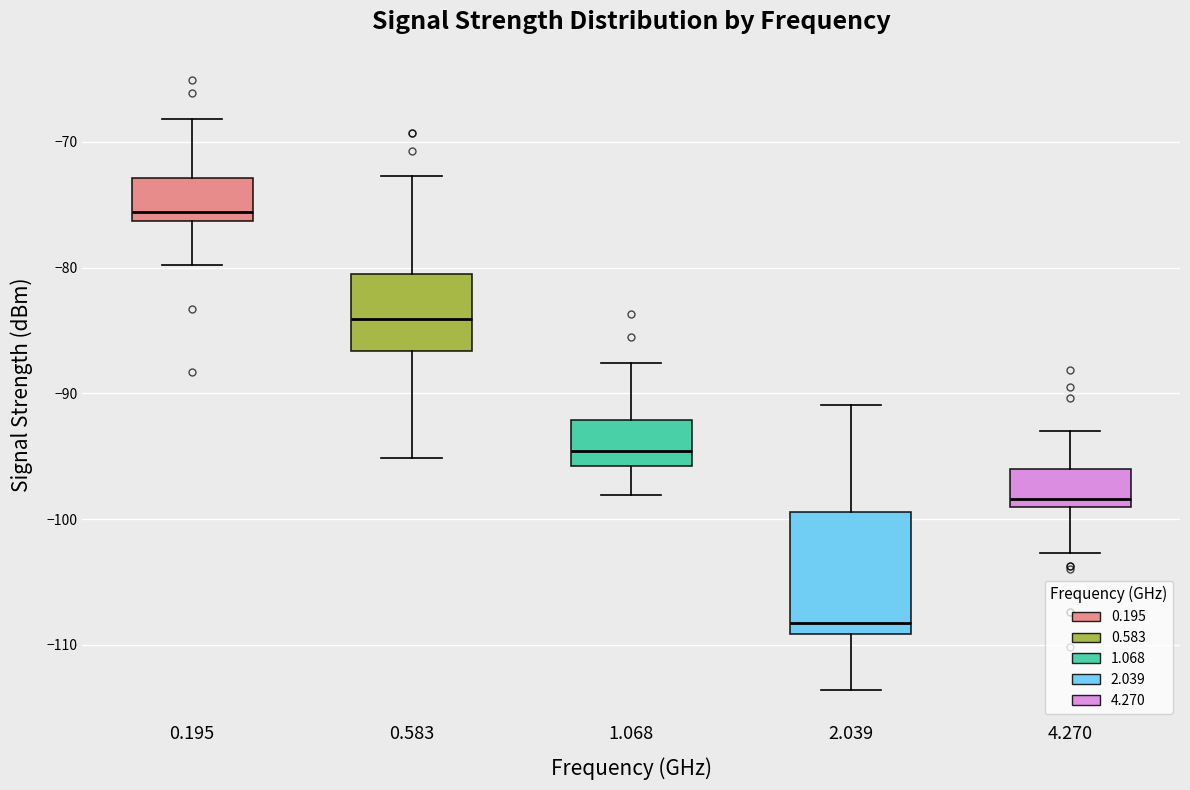

Which box's median line is the lowest?

2.039